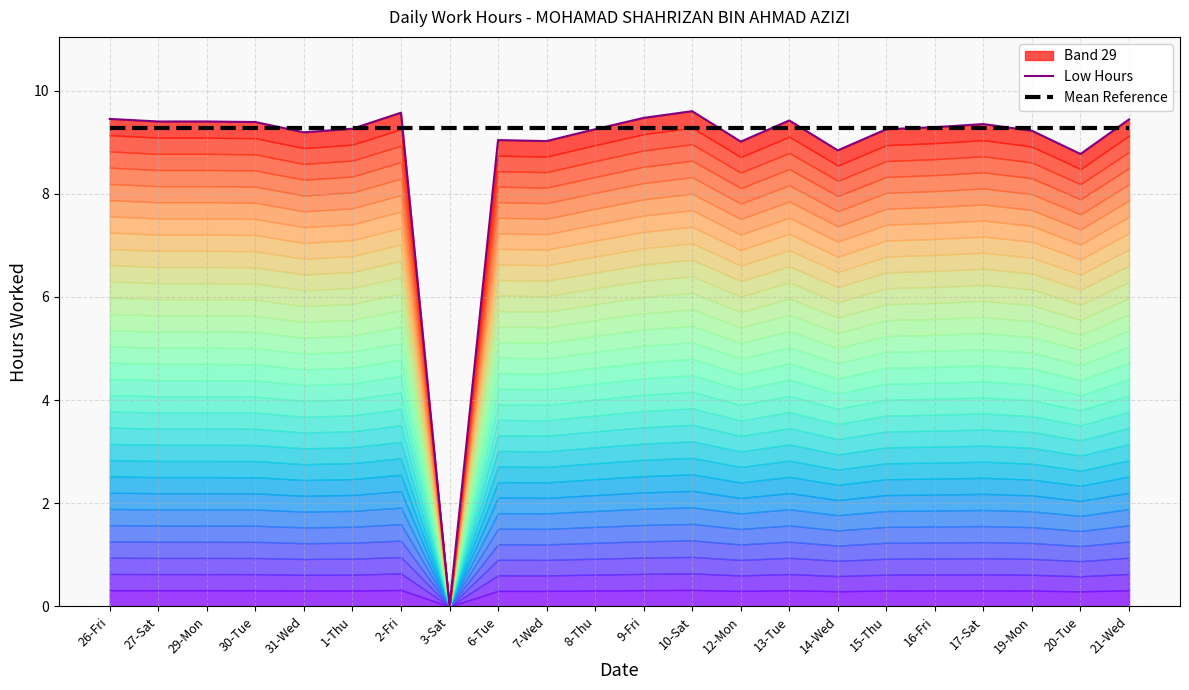

What is the lowest value of the Mean Reference series?

9.3